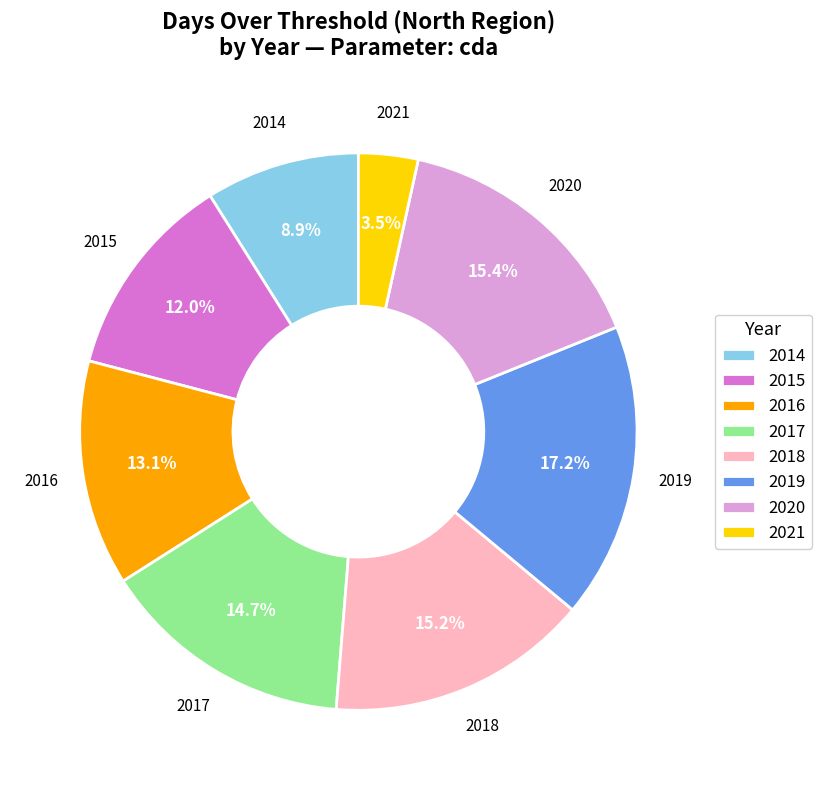

The 2014 slice represents 9% of the pie. True or false?

True